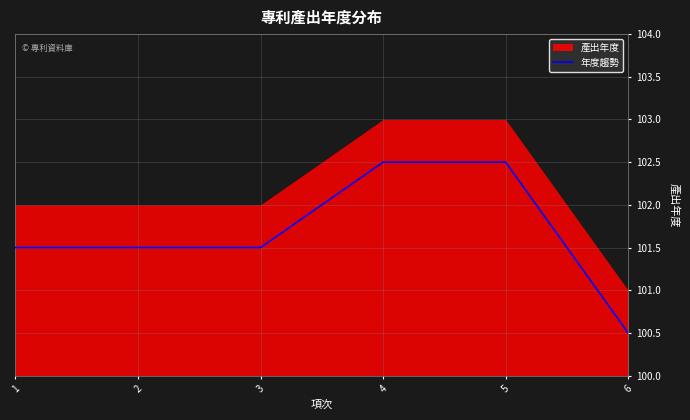

List the labels in order of value, smallest first.

6, 1, 2, 3, 4, 5